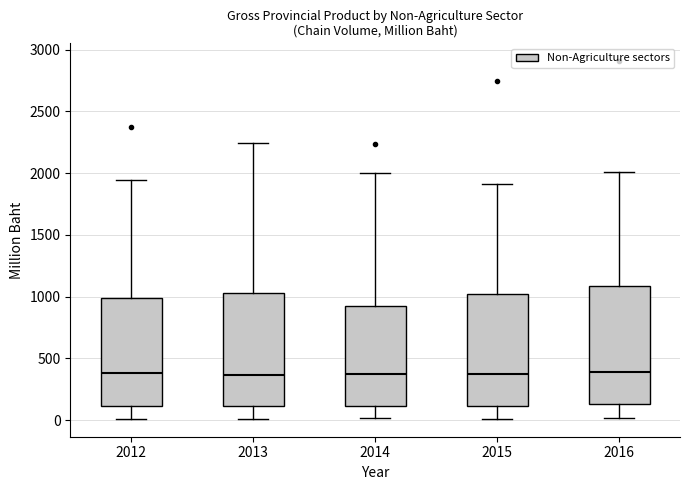

Reading left to right, transcribe this box plot: for each box, give where its median line is, the range the box spans, and where its two whiskers end, as read against the y-axis. The values are not printed on the chart, so give them approximately, as read against the axis.

2012: median 400, box 100 to 1000, whiskers 0 to 1950
2013: median 350, box 100 to 1050, whiskers 0 to 2250
2014: median 400, box 100 to 900, whiskers 0 to 2000
2015: median 350, box 100 to 1000, whiskers 0 to 1900
2016: median 400, box 150 to 1100, whiskers 0 to 2000